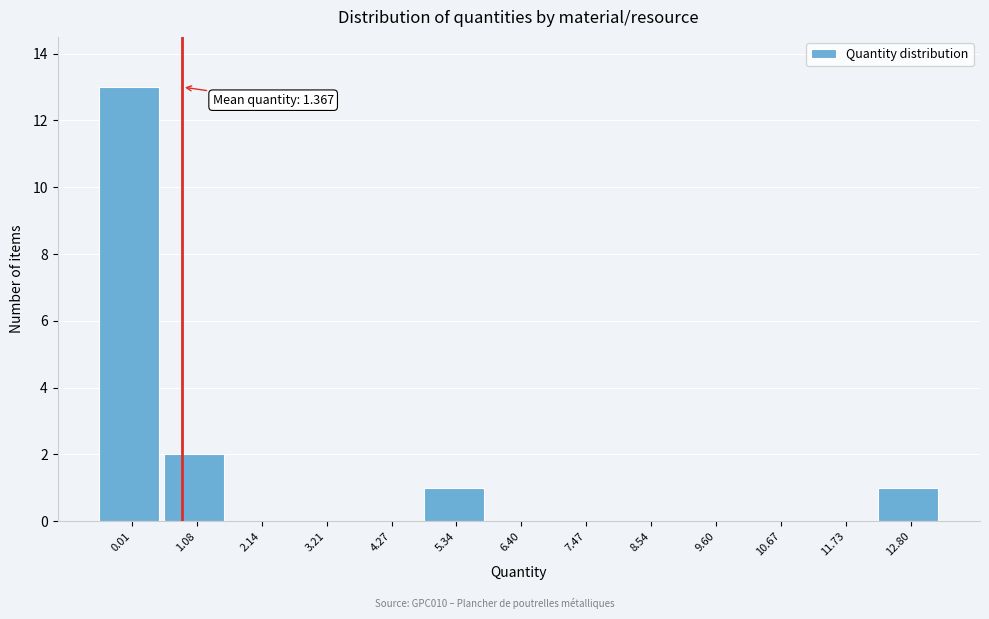

Reading left to right, transcribe all the data shown in this chart.

0.01=13	1.08=2	2.14=0	3.21=0	4.27=0	5.34=1	6.40=0	7.47=0	8.54=0	9.60=0	10.67=0	11.73=0	12.80=1